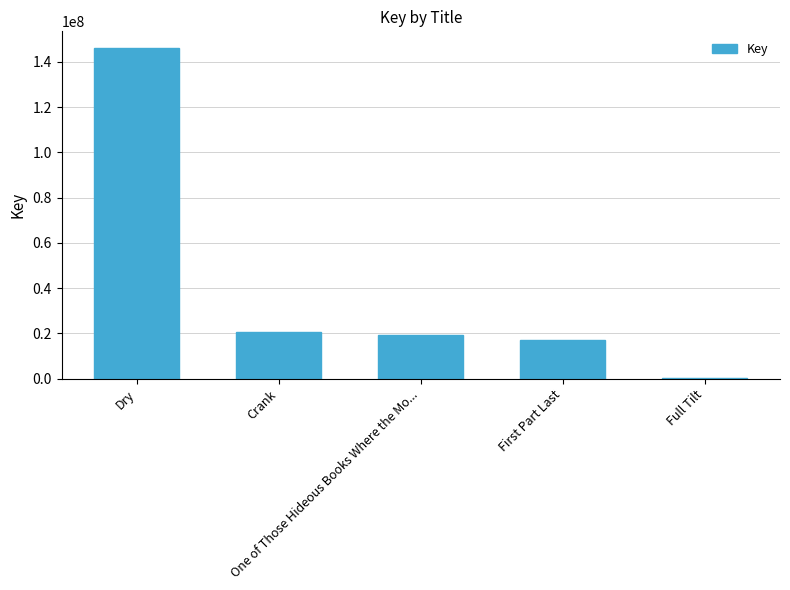

What is the greatest value displayed?

146176983